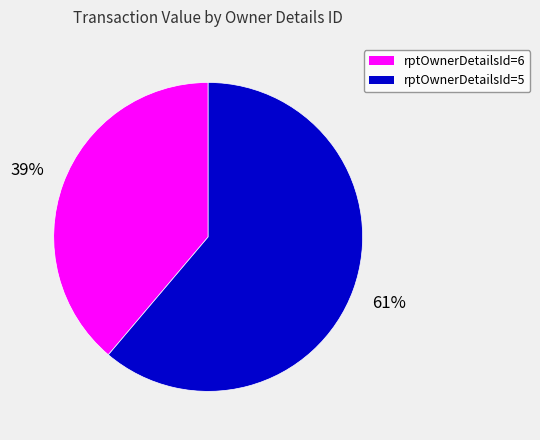

What percentage is the rptOwnerDetailsId=6 slice, to the nearest percent?

39%